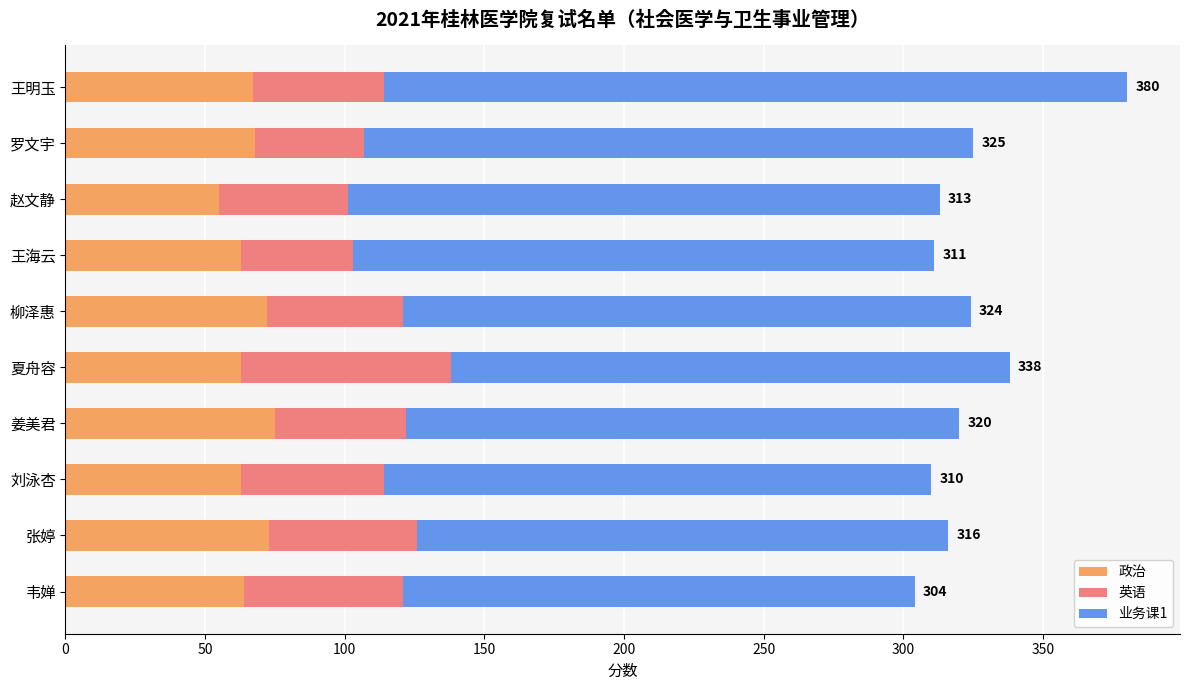

What is the sum of the 政治 values at 赵文静 and 夏舟容?

118